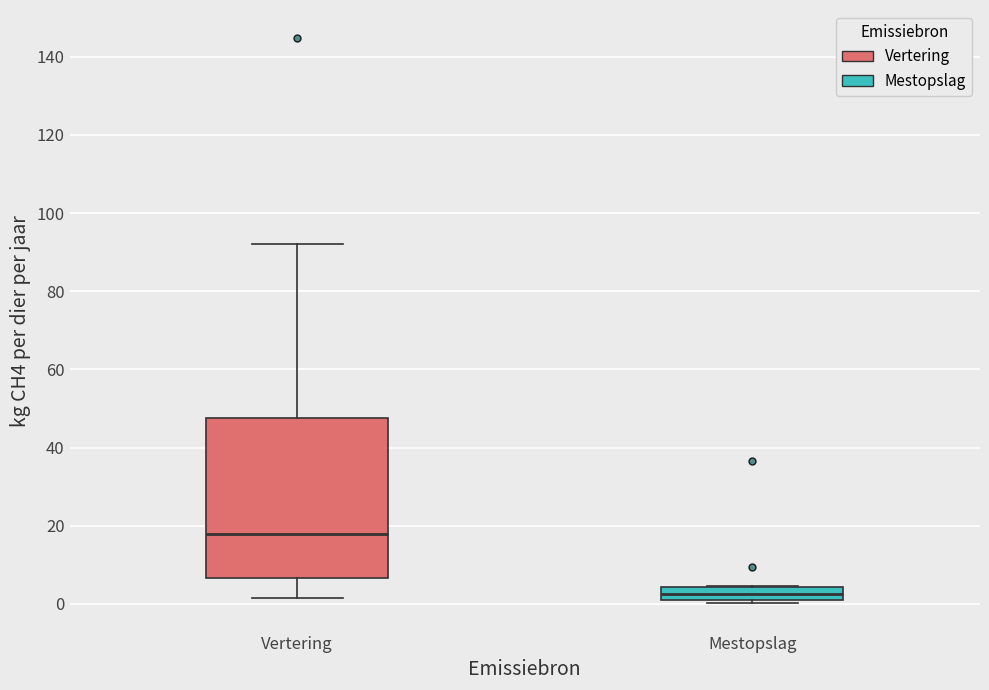

Where does the upper whisker of the box for Vertering end on the y-axis? The values are not printed on the chart, so give them approximately, as read against the axis.

92